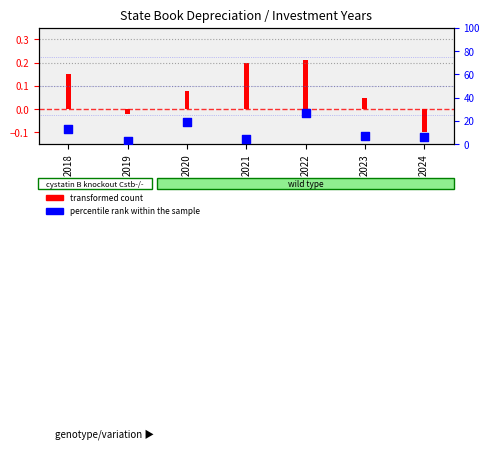

Approximately how many times larger is the value at 2023 compared to 2020?

0.4